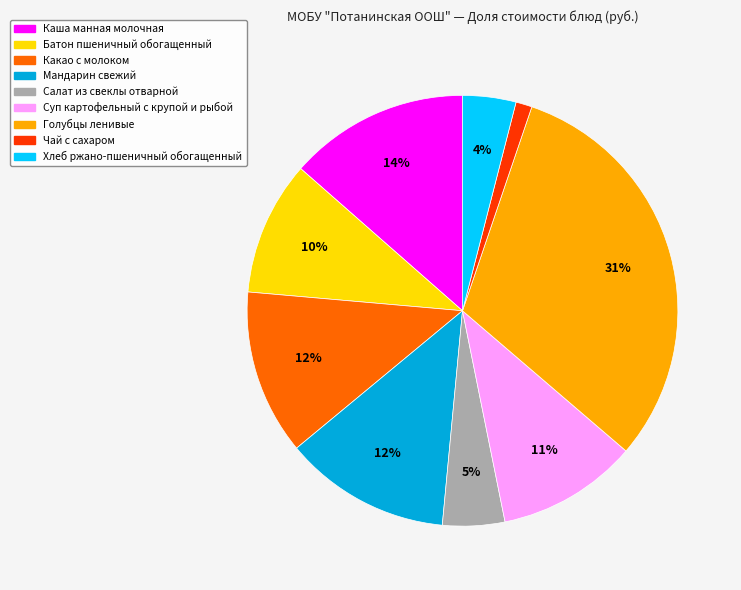

Which category has the smallest portion of the pie?

Чай с сахаром